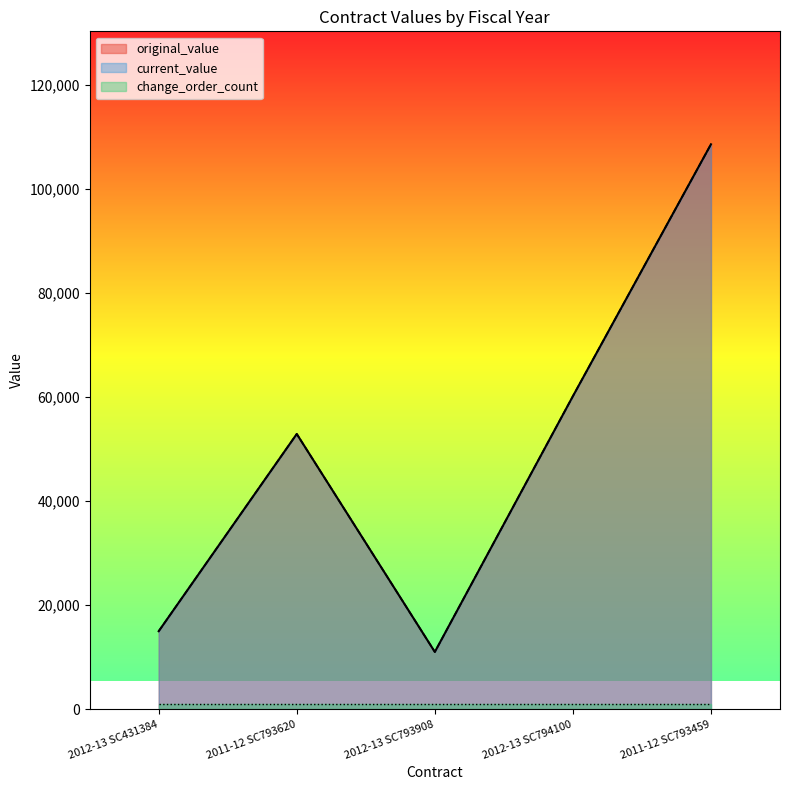

Which series changed the most between 2011-12 SC793620 and 2012-13 SC794100?

original_value